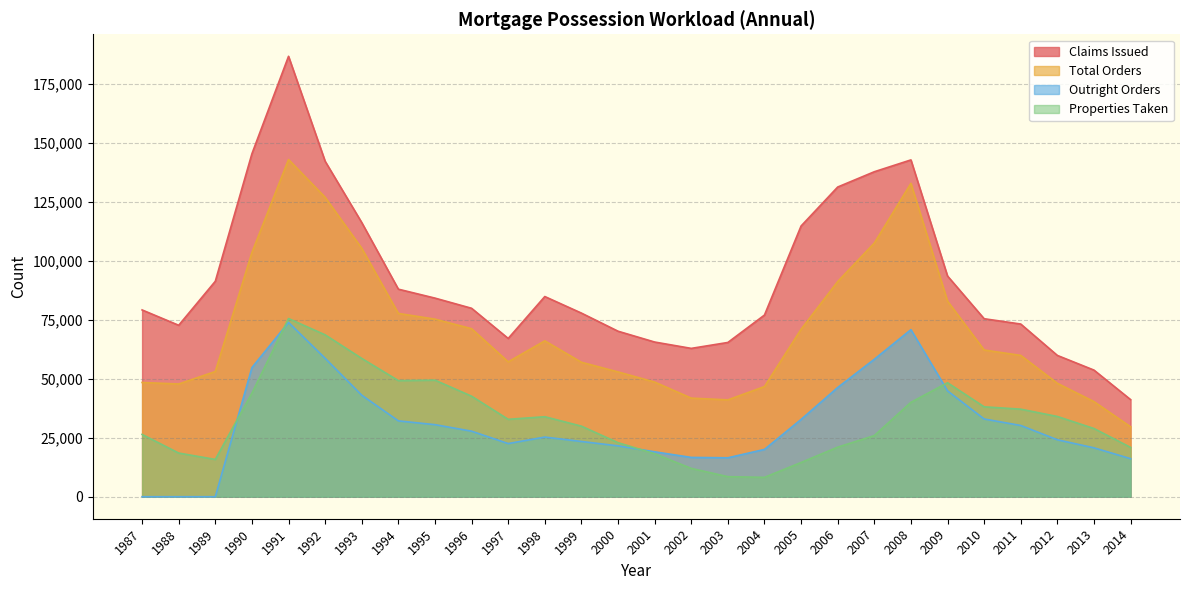

Rank the series at 2007 from lowest to highest value.

Properties Taken, Outright Orders, Total Orders, Claims Issued